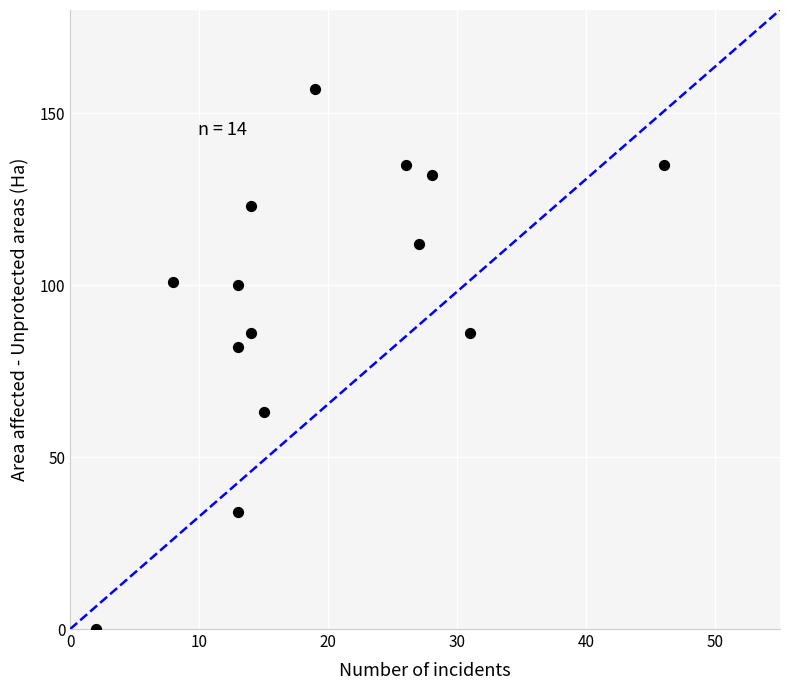

What is the range of Y values (max minus min)?

157